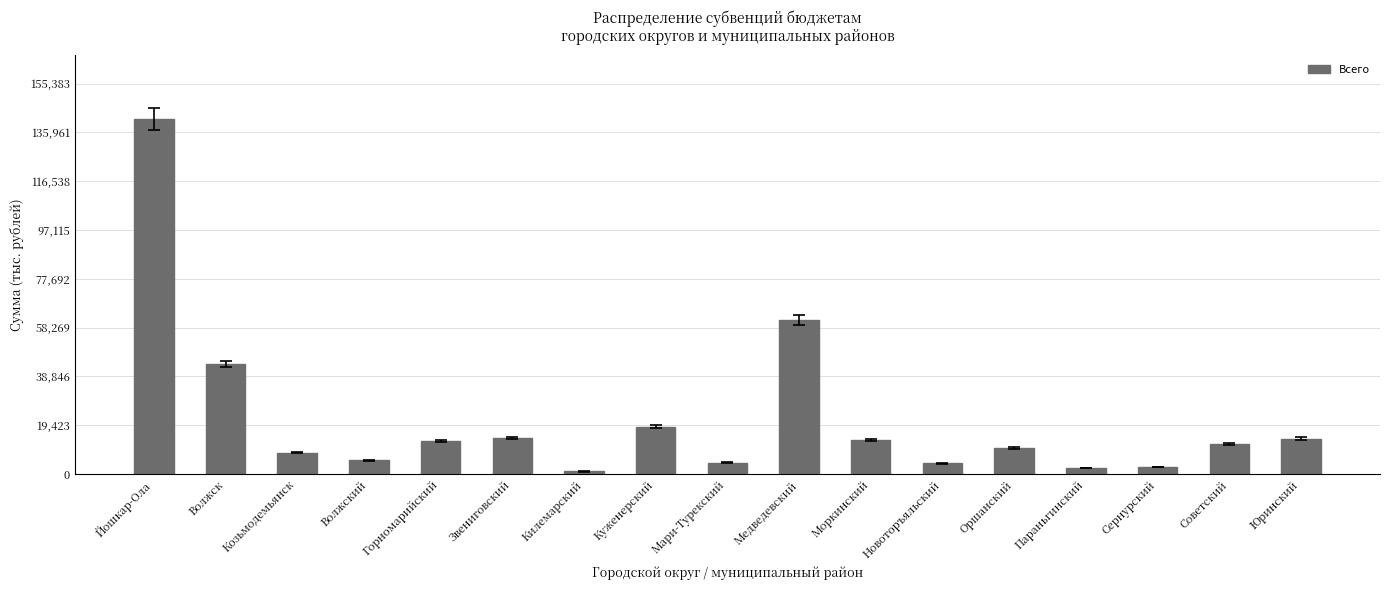

What is the difference between the values at Параньгинский and Йошкар-Ола?

138905.4